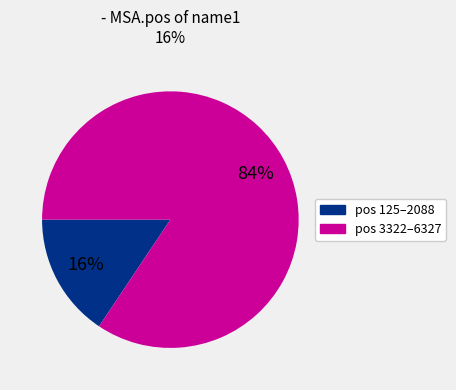

To the nearest percent, what is the average slice percentage?

50%